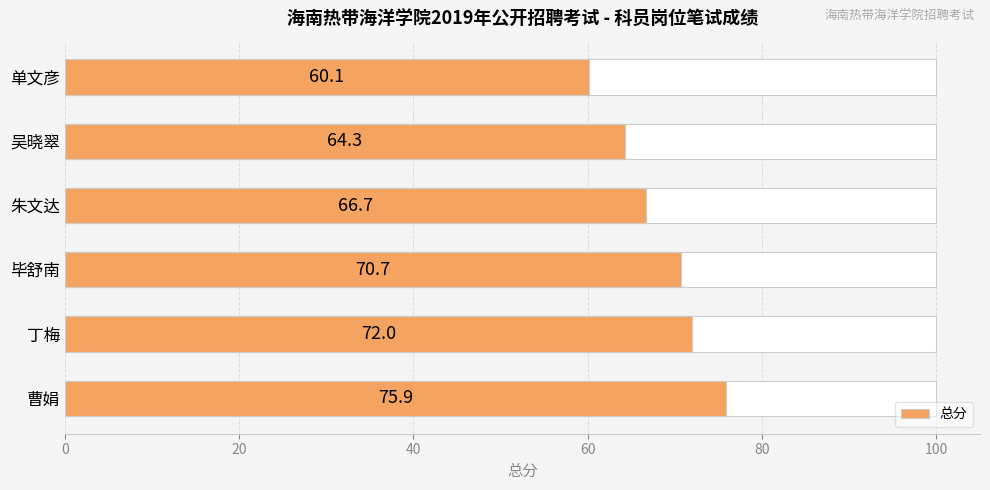

Reading right to left, extract all data points from this chart.

60.1	64.3	66.7	70.7	72.0	75.9